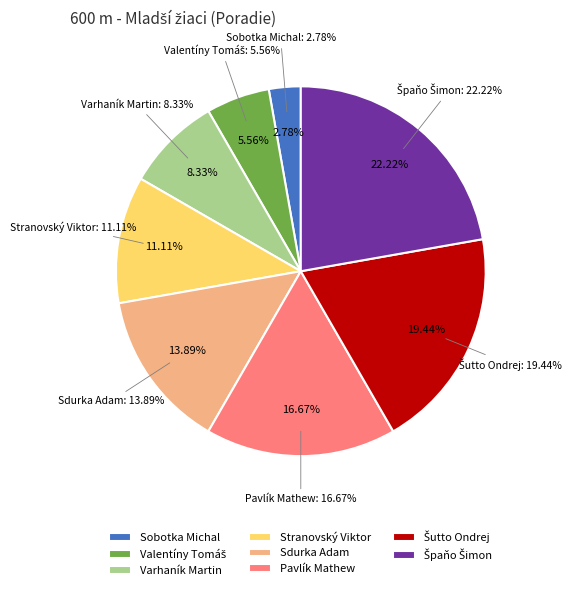

How many segments does this pie chart have?

8